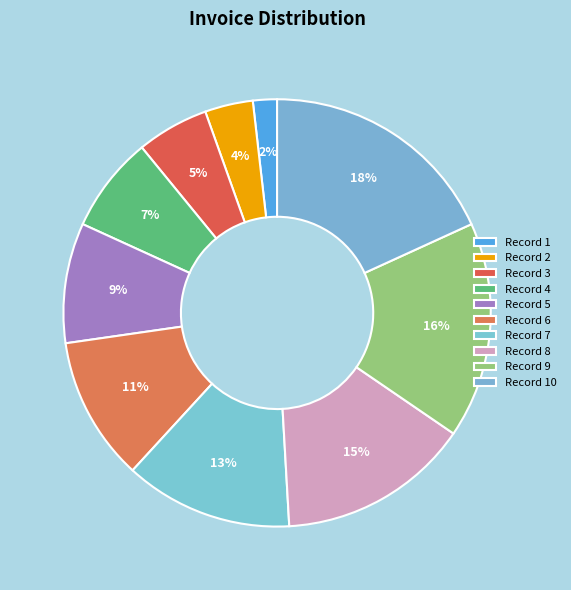

Count the number of slices in the pie.

10